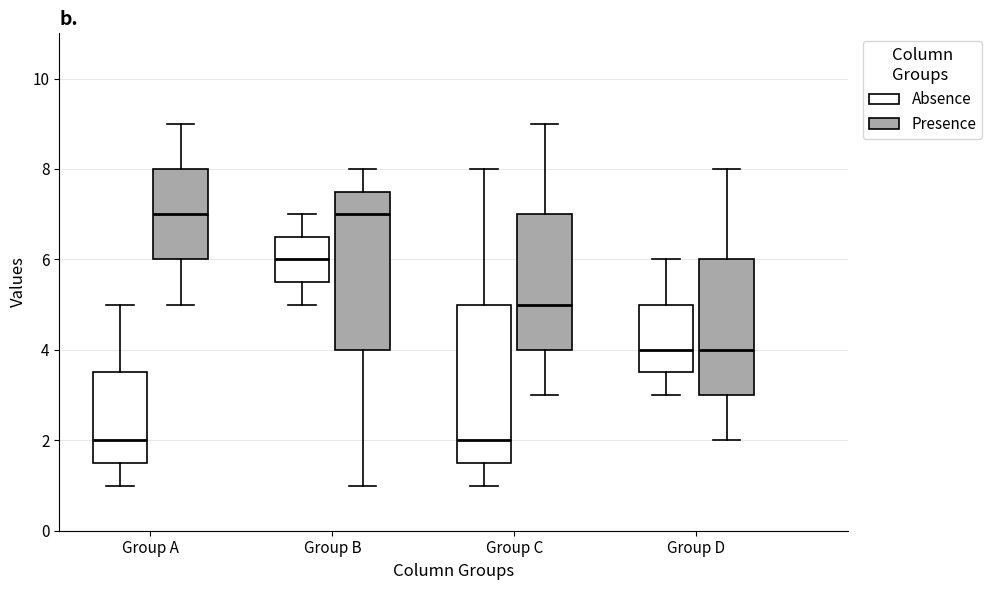

Reading left to right, transcribe this box plot: for each box, give where its median line is, the range the box spans, and where its two whiskers end, as read against the y-axis. The values are not printed on the chart, so give them approximately, as read against the axis.

Group A (Absence): median 2.0, box 1.6 to 3.6, whiskers 1.0 to 5.0
Group A (Presence): median 7.0, box 6.0 to 8.0, whiskers 5.0 to 9.0
Group B (Absence): median 6.0, box 5.6 to 6.6, whiskers 5.0 to 7.0
Group B (Presence): median 7.0, box 4.0 to 7.6, whiskers 1.0 to 8.0
Group C (Absence): median 2.0, box 1.6 to 5.0, whiskers 1.0 to 8.0
Group C (Presence): median 5.0, box 4.0 to 7.0, whiskers 3.0 to 9.0
Group D (Absence): median 4.0, box 3.6 to 5.0, whiskers 3.0 to 6.0
Group D (Presence): median 4.0, box 3.0 to 6.0, whiskers 2.0 to 8.0